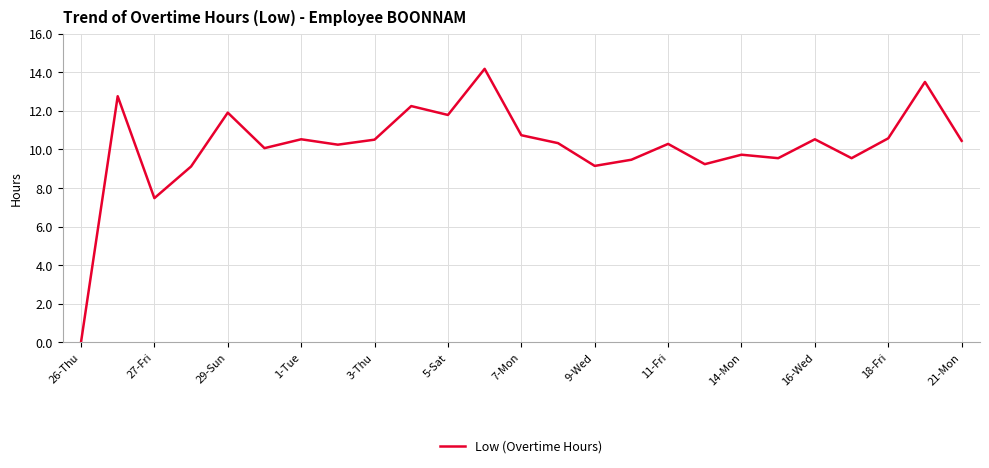

How many interior local valleys (lower than both neighbors) does the data have?

8